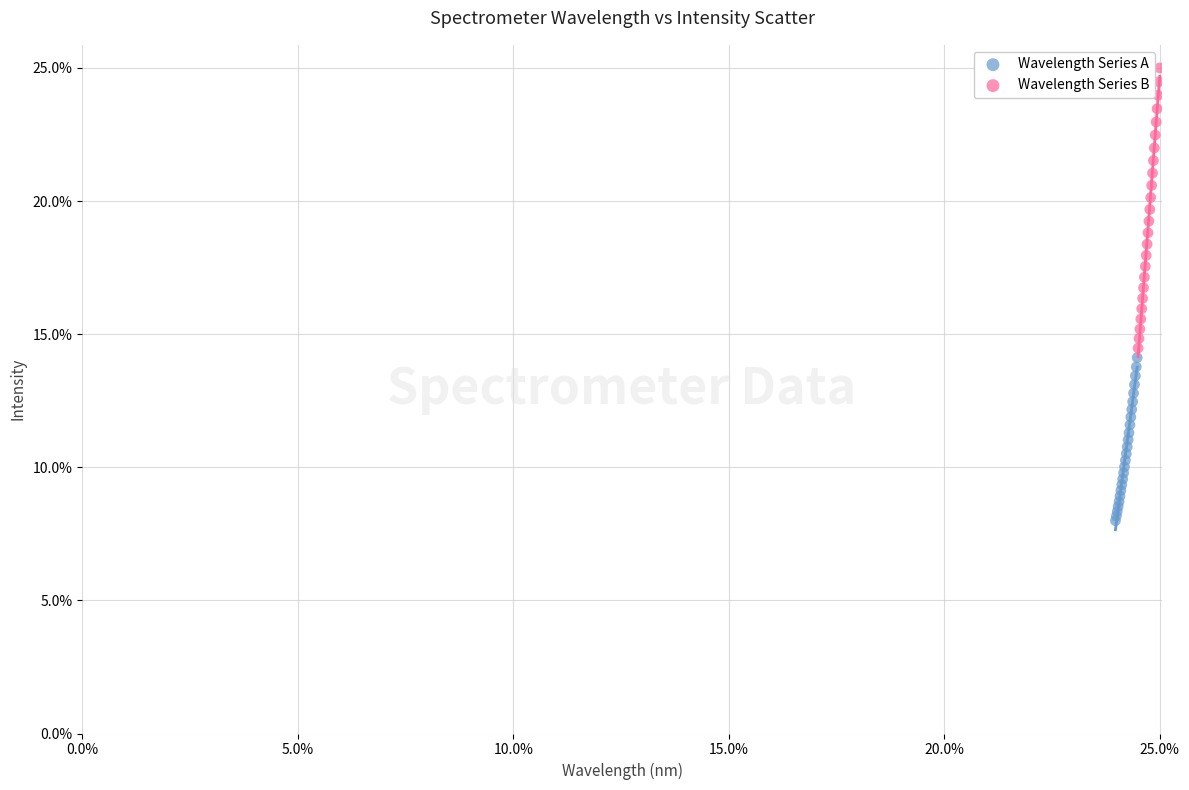

Which series reaches the minimum Y coordinate?

Wavelength Series A